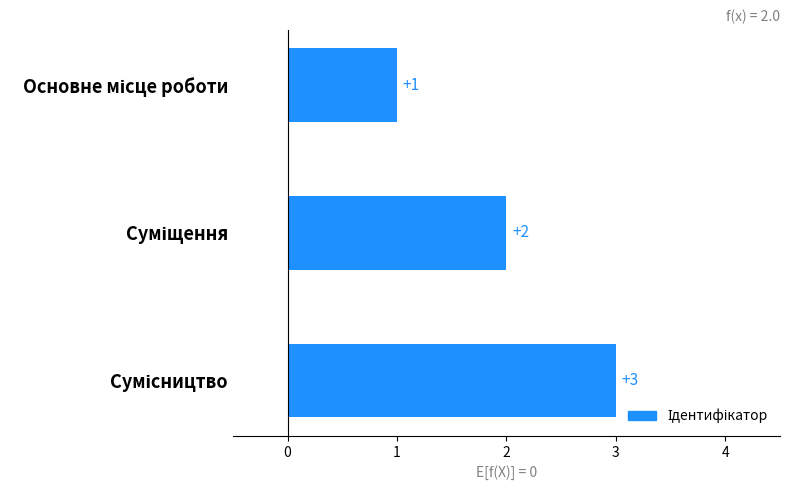

What is the difference between the maximum and minimum values?

2